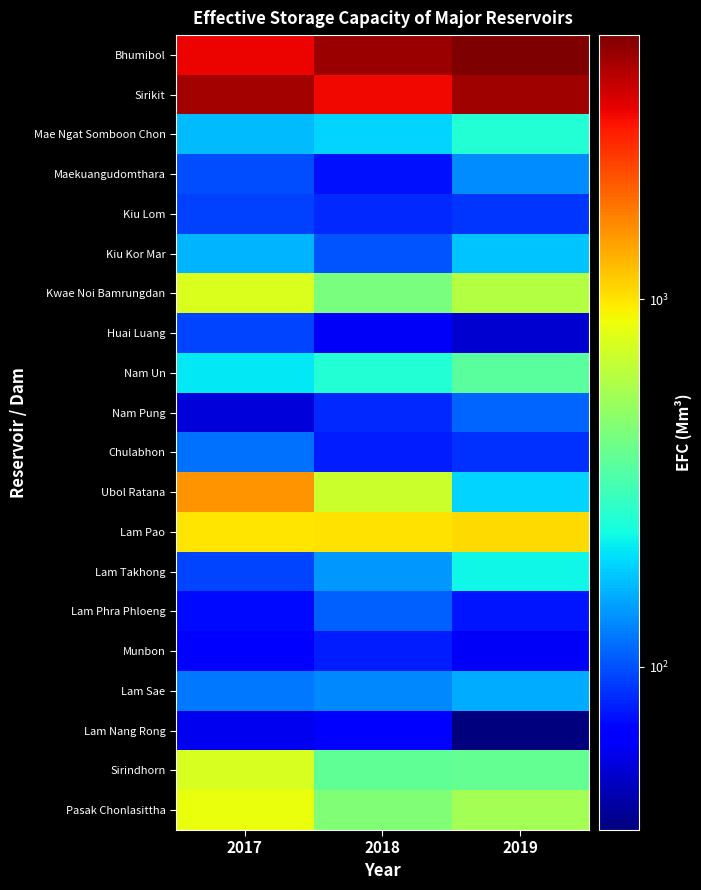

At 2019, list the series in order from smallest to largest.

Lam Nang Rong, Huai Luang, Munbon, Lam Phra Phloeng, Chulabhon, Kiu Lom, Nam Pung, Maekuangudomthara, Lam Sae, Kiu Kor Mar, Ubol Ratana, Lam Takhong, Mae Ngat Somboon Chon, Nam Un, Sirindhorn, Pasak Chonlasittha, Kwae Noi Bamrungdan, Lam Pao, Sirikit, Bhumibol